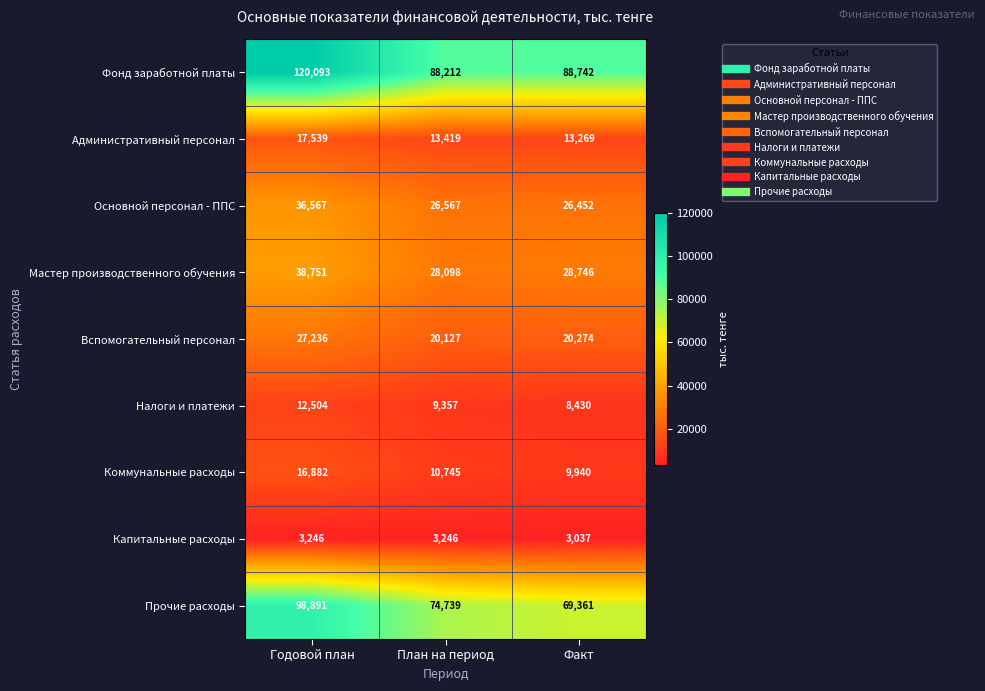

At which category is the sum across all series the highest?

Годовой план